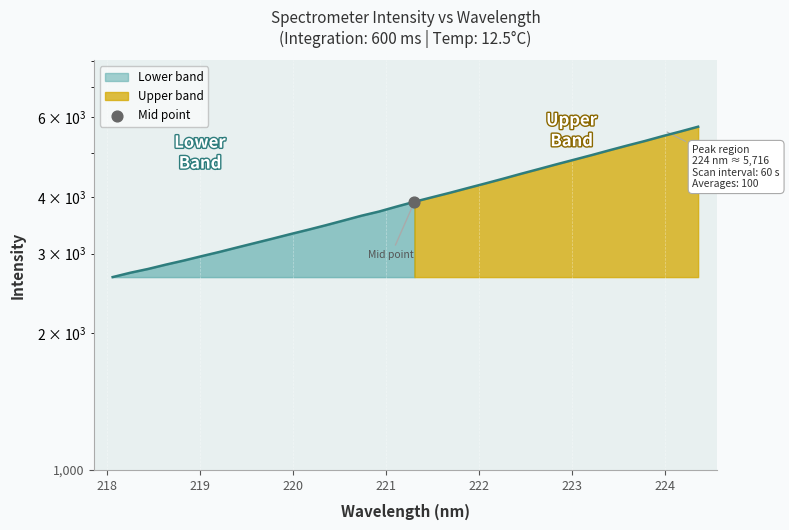

What is the change in value from 218.8244 to 219.7801?

+340.6